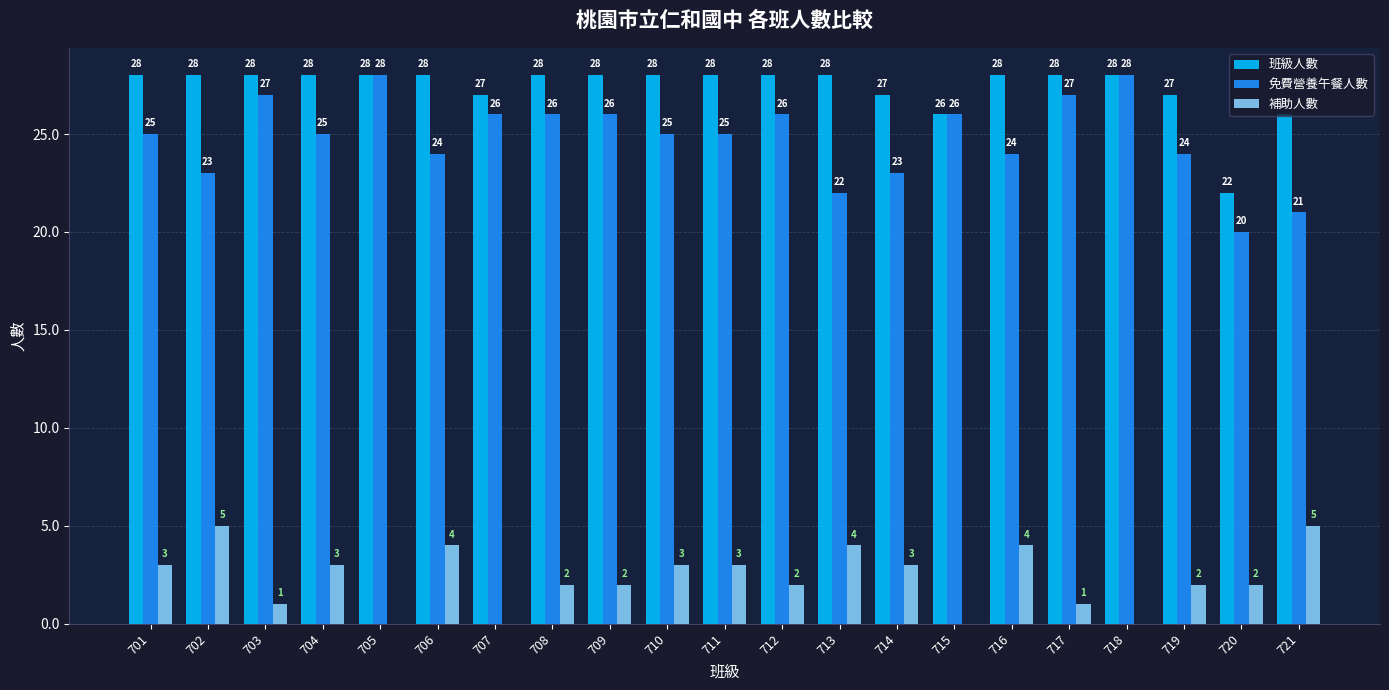

What is the sum of the 免費營養午餐人數 values at 713 and 708?

48